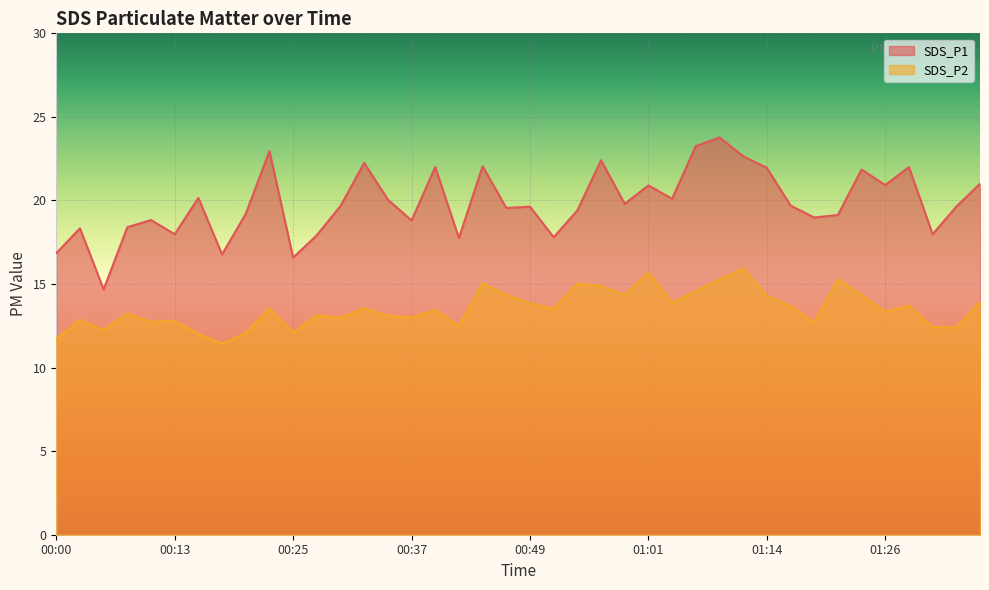

List the labels in order of SDS_P2 value, smallest first.

00:17, 00:00, 00:15, 00:20, 00:25, 00:05, 01:33, 01:31, 00:42, 01:19, 00:10, 00:13, 00:03, 00:30, 00:37, 00:35, 00:27, 00:08, 01:26, 00:40, 00:52, 00:22, 00:32, 01:16, 01:28, 00:49, 01:04, 01:36, 01:14, 00:47, 00:59, 01:23, 01:06, 00:57, 00:54, 00:44, 01:09, 01:21, 01:01, 01:11